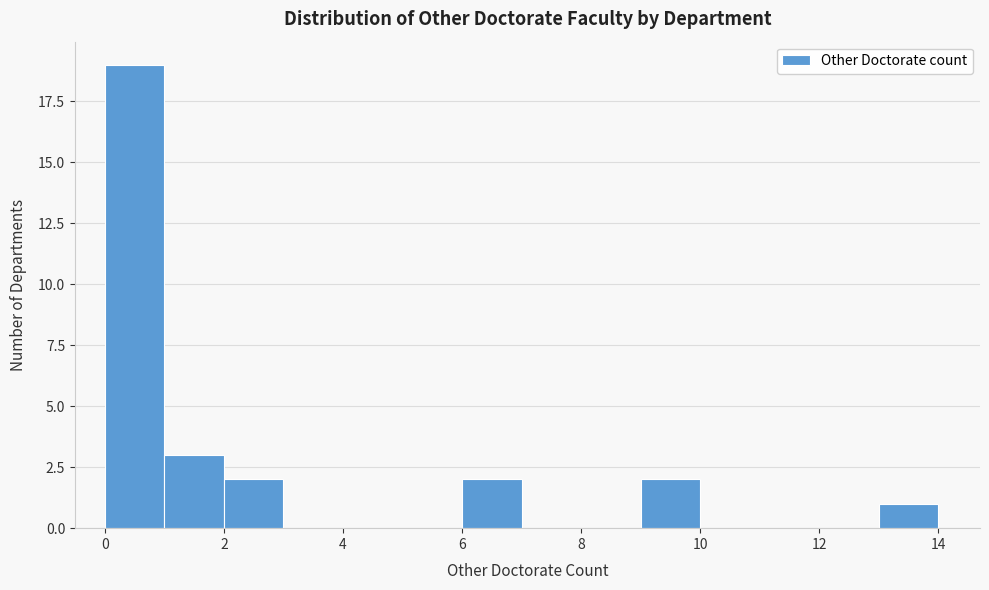

How tall is the bar that spans 2 to 3 on the x-axis? The values are not printed on the chart, so give them approximately, as read against the axis.

2